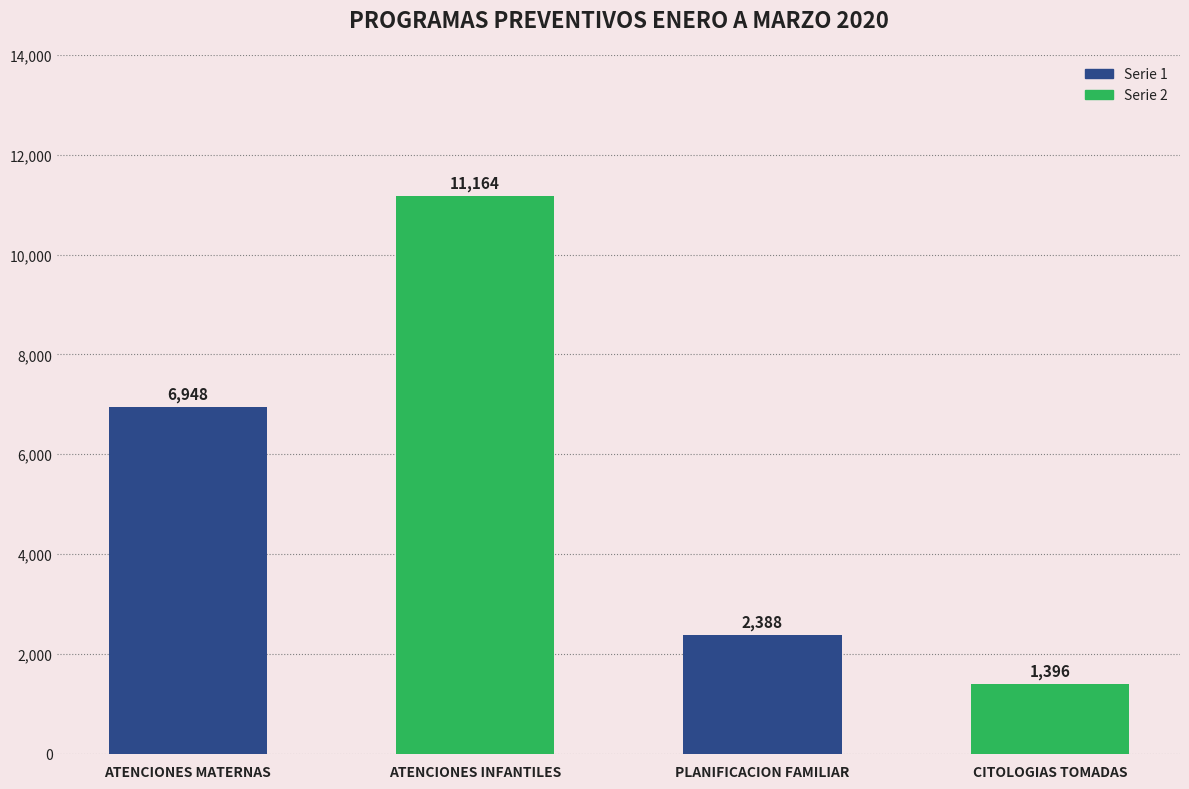

The value at ATENCIONES INFANTILES is 19610. True or false?

False